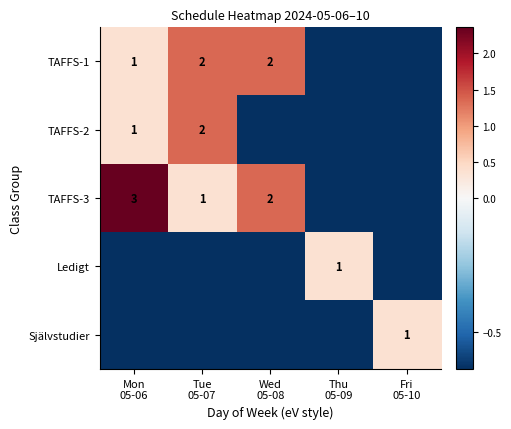

How many data points in TAFFS-3 are above 0?

3